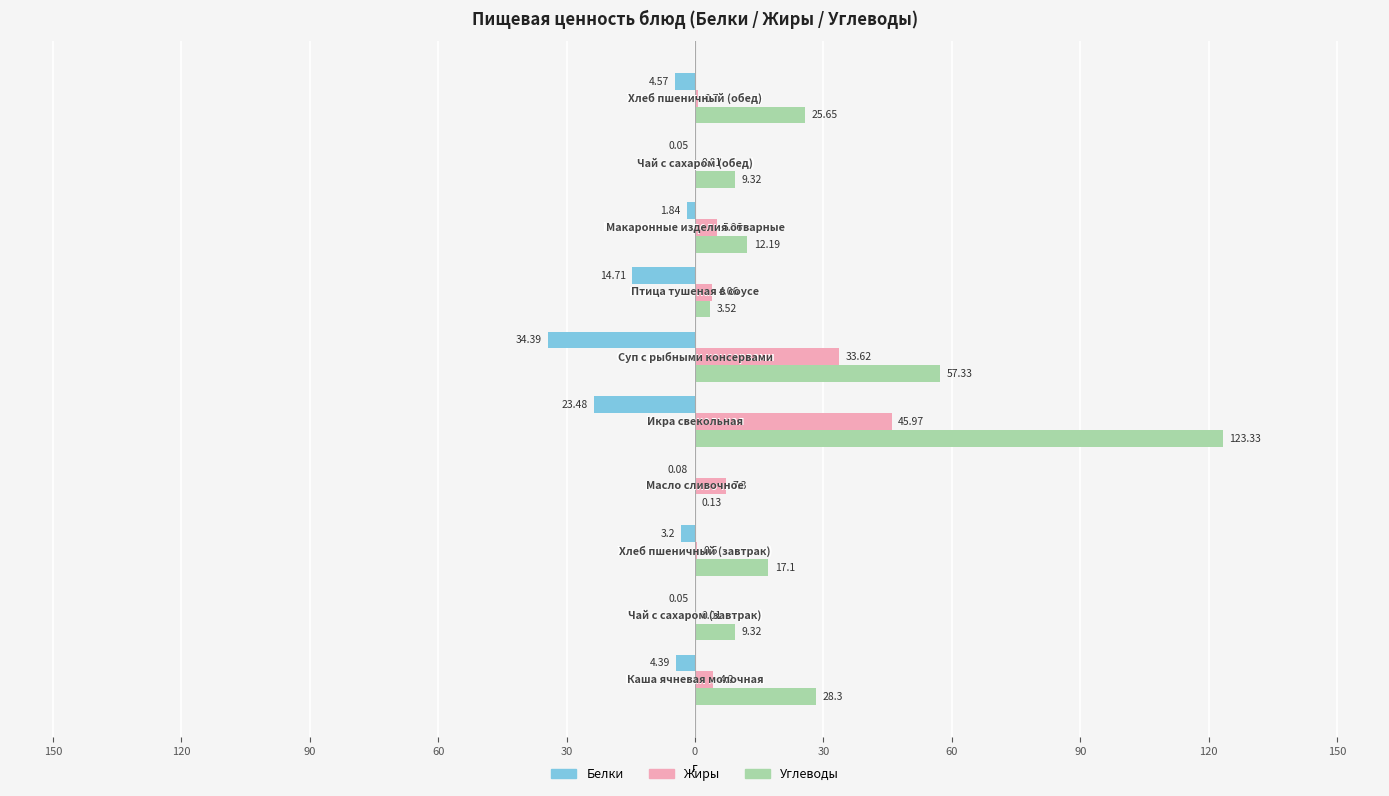

What is the sum of all Жиры values?

101.4